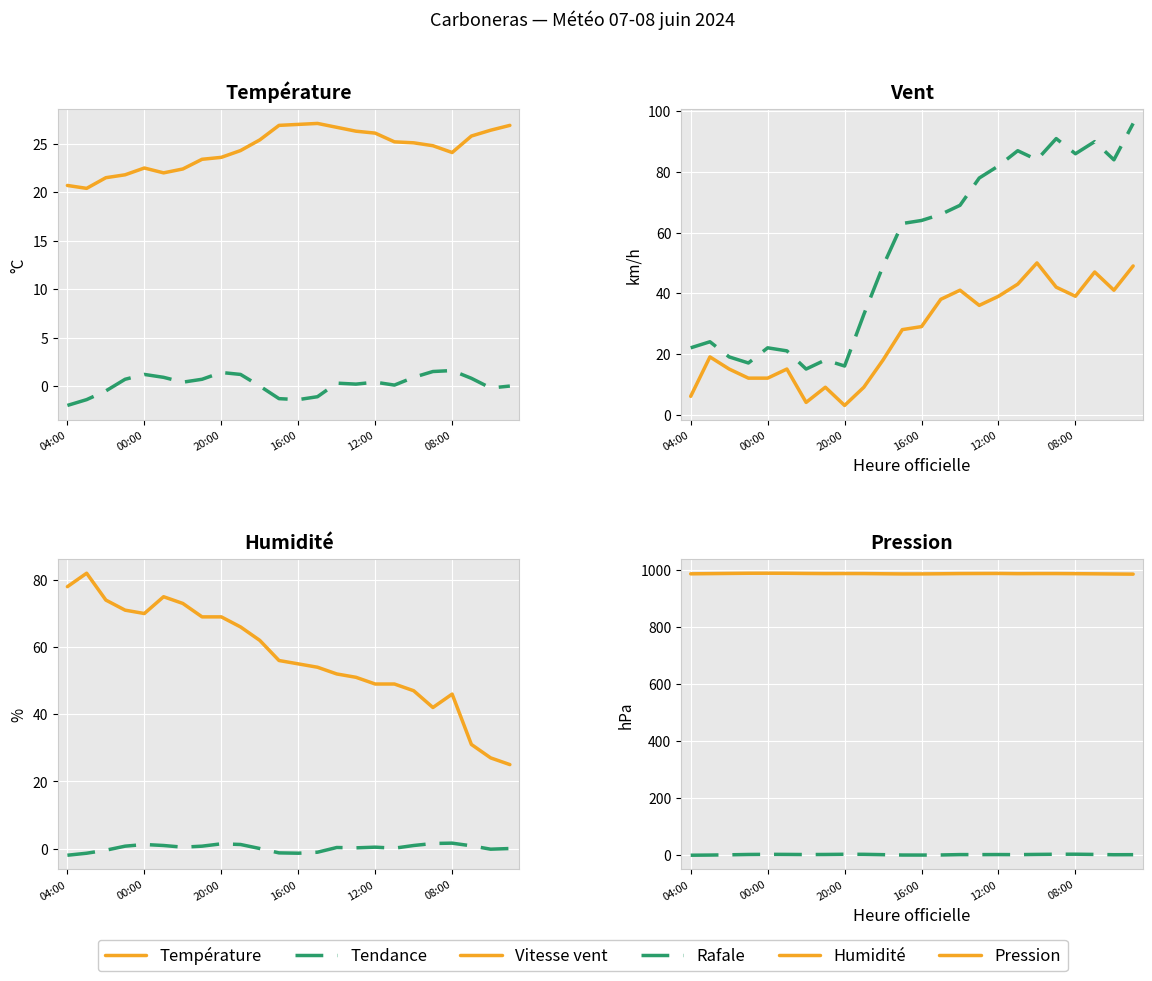

True or false: Température and Tendance intersect in this chart.

False